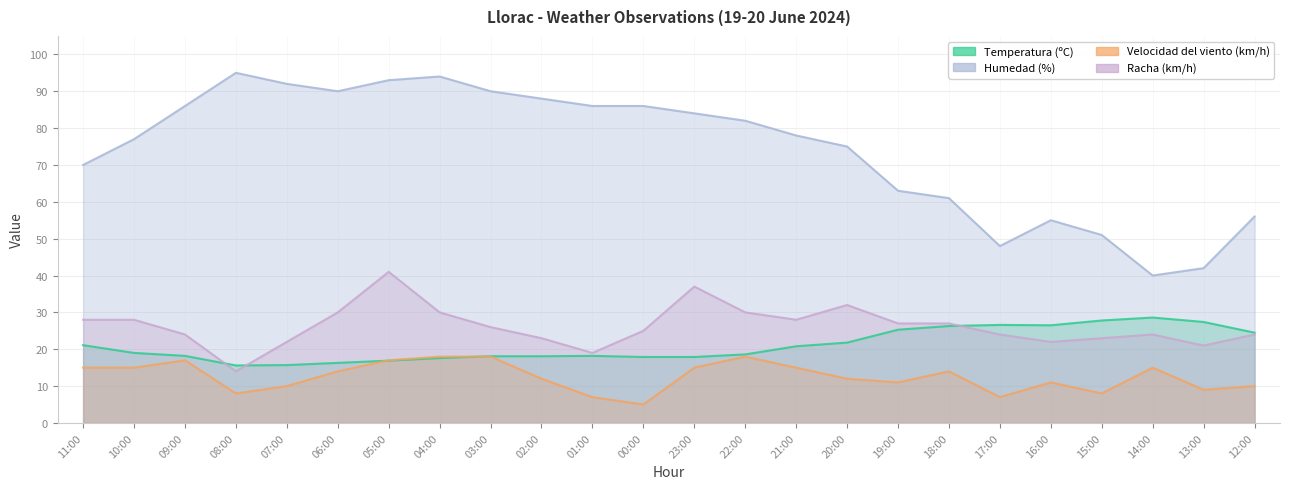

Reading left to right, what are all the values shown in this chart?

Temperatura (ºC): 21.1	19.0	18.2	15.6	15.7	16.3	16.9	17.6	18.1	18.1	18.2	17.9	17.9	18.6	20.8	21.8	25.3	26.3	26.6	26.5	27.8	28.6	27.4	24.5
Humedad (%): 70.0	77.0	86.0	95.0	92.0	90.0	93.0	94.0	90.0	88.0	86.0	86.0	84.0	82.0	78.0	75.0	63.0	61.0	48.0	55.0	51.0	40.0	42.0	56.0
Velocidad del viento (km/h): 15.0	15.0	17.0	8.0	10.0	14.0	17.0	18.0	18.0	12.0	7.0	5.0	15.0	18.0	15.0	12.0	11.0	14.0	7.0	11.0	8.0	15.0	9.0	10.0
Racha (km/h): 28.0	28.0	24.0	14.0	22.0	30.0	41.0	30.0	26.0	23.0	19.0	25.0	37.0	30.0	28.0	32.0	27.0	27.0	24.0	22.0	23.0	24.0	21.0	24.0